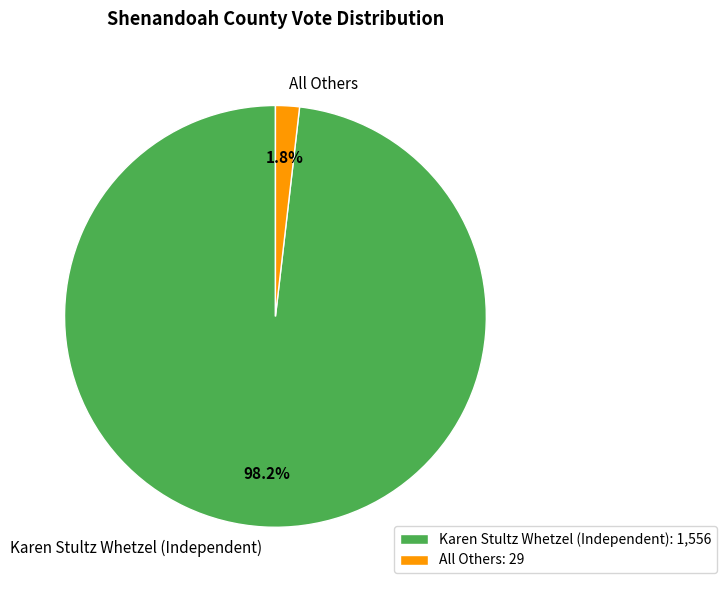

What percentage is the All Others slice, to the nearest percent?

2%